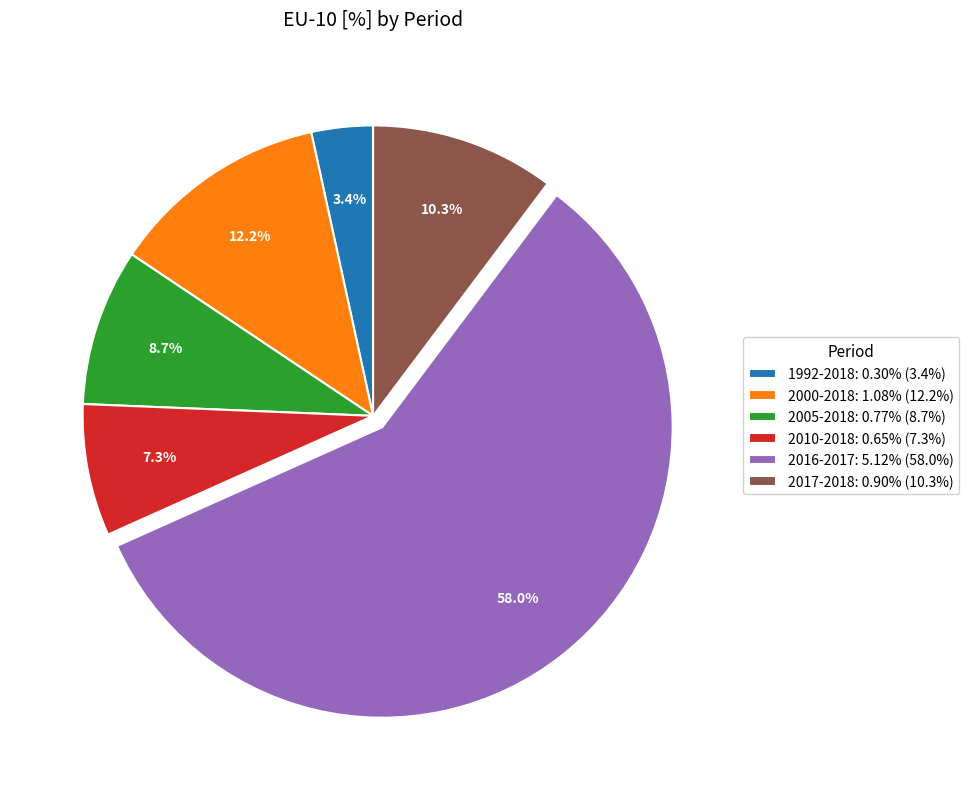

To the nearest percent, what is the difference between the largest and smallest slice percentages?

55%